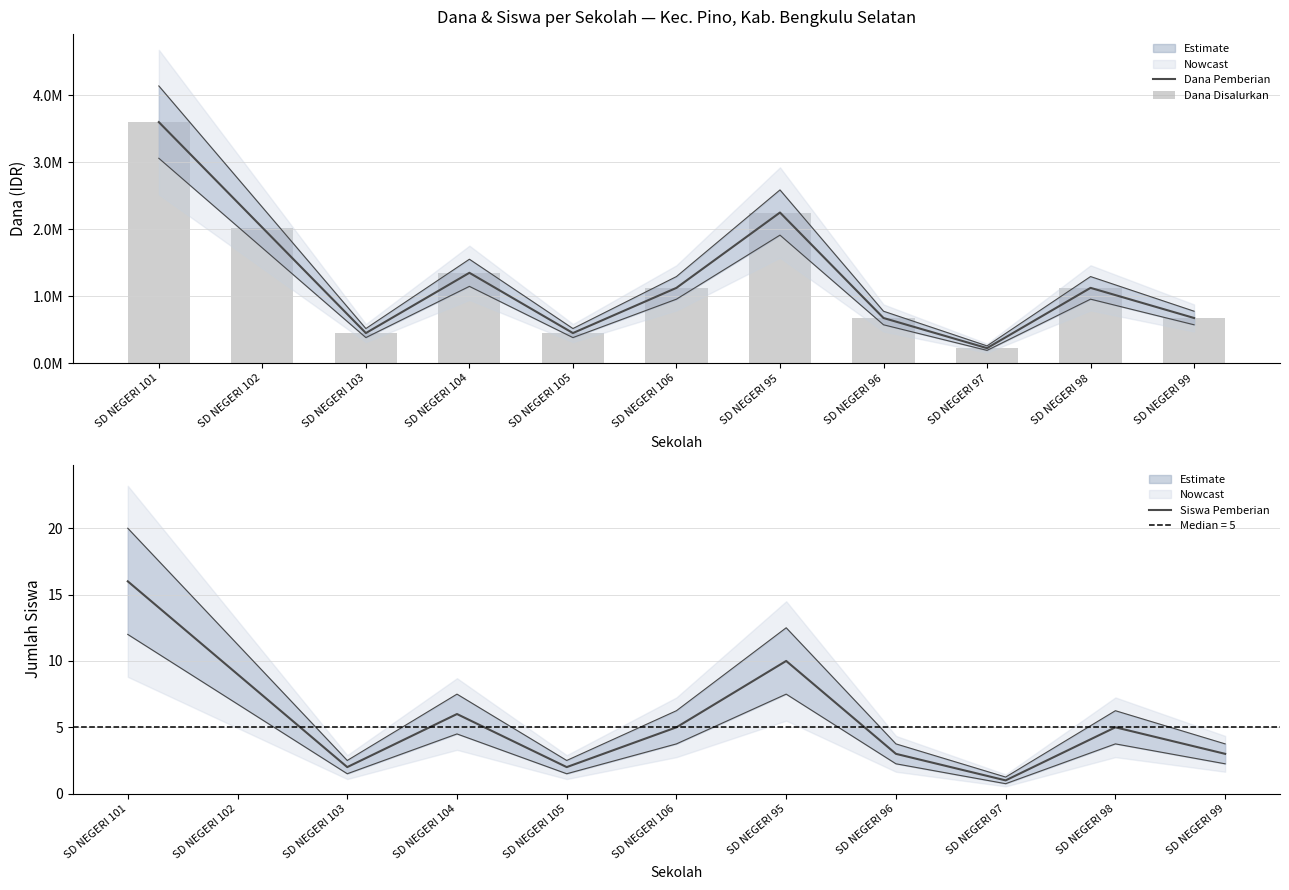

At which label does Siswa Pemberian reach its peak?

SD NEGERI 101